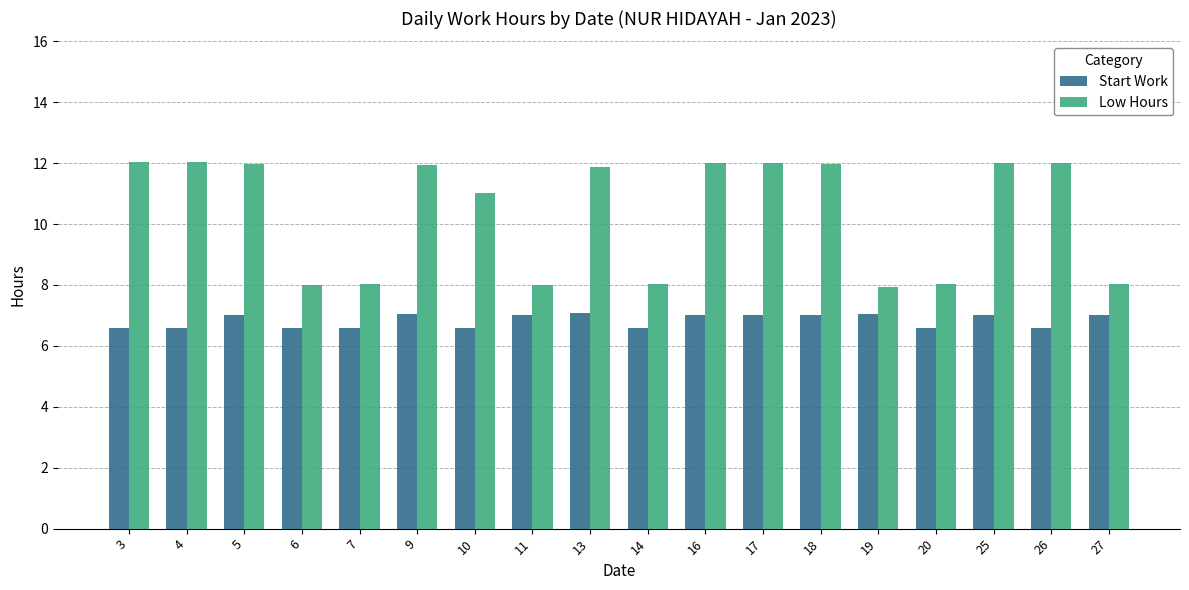

At which label does Start Work first exceed 7?

5